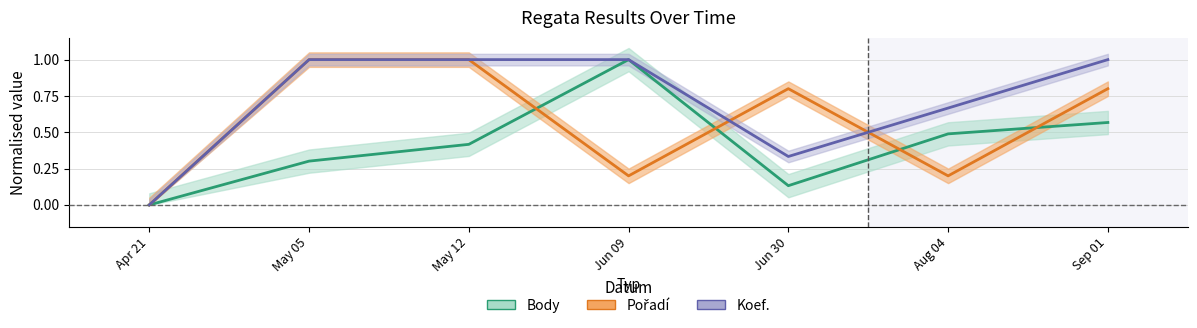

What is the label of the 5th point from the right?

May 12